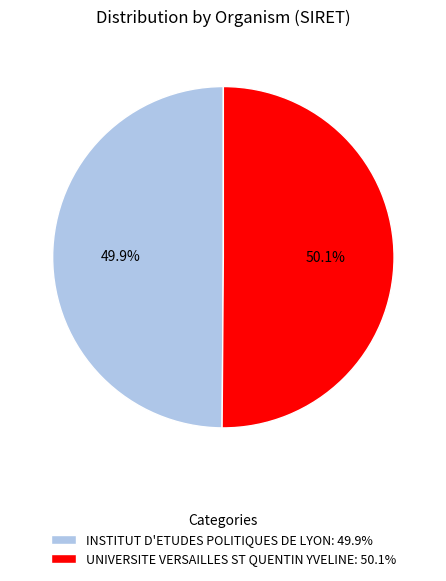

Is there any slice that represents more than half of the pie?

Yes